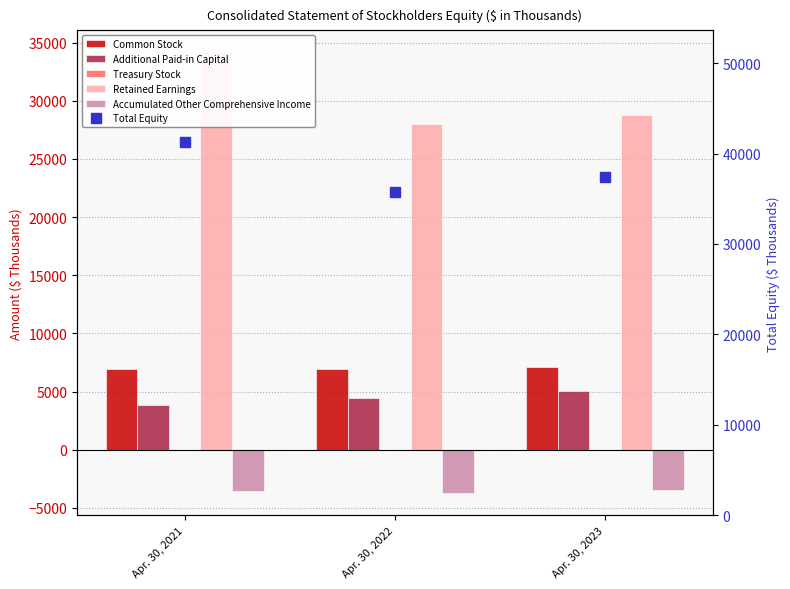

How many data points in Common Stock are less than 6983?

1